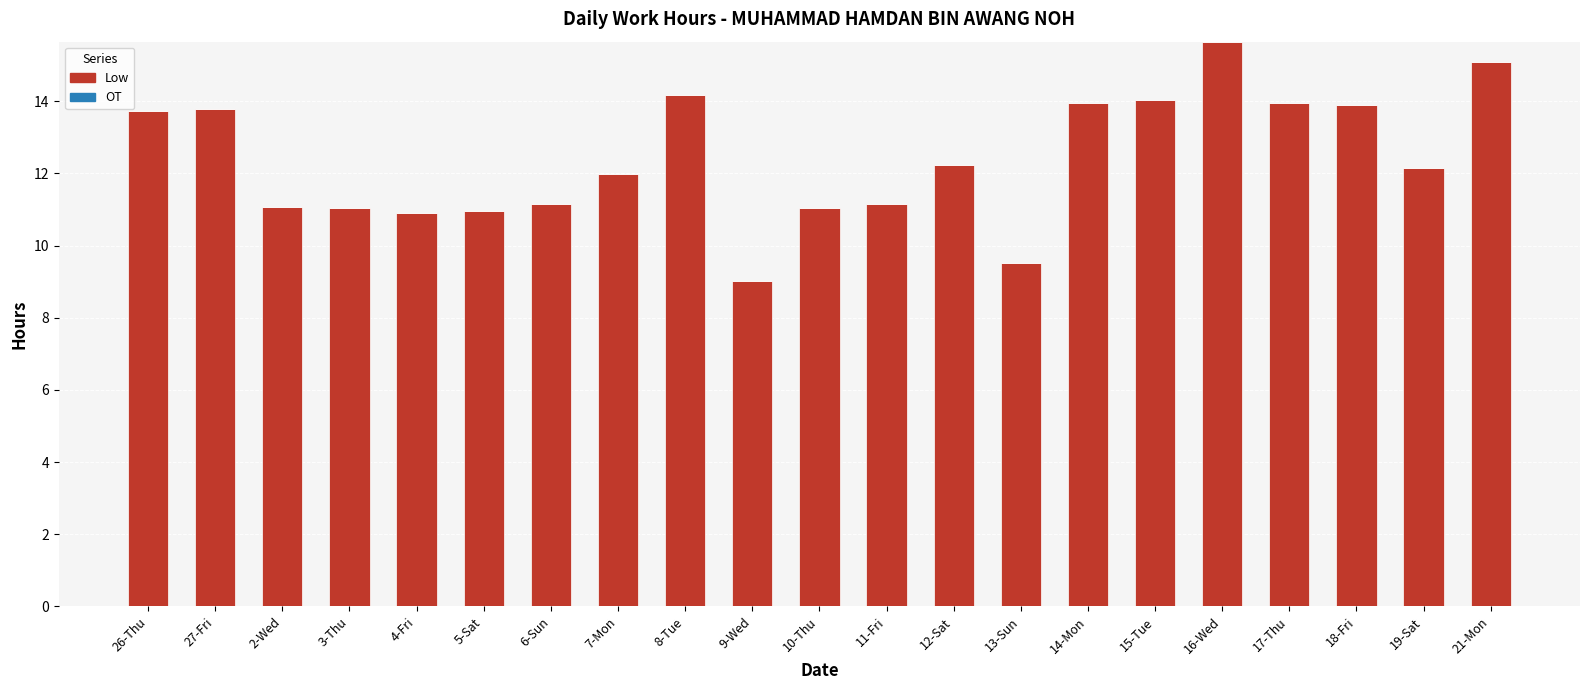

Which label corresponds to the smallest value in the chart?

9-Wed